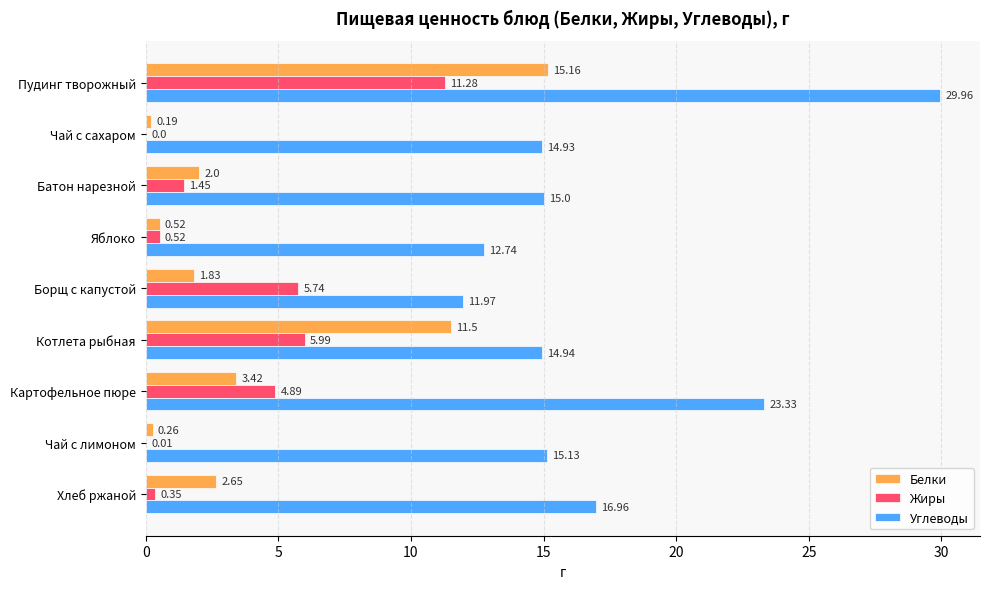

What is the sum of the Углеводы values at Борщ с капустой and Котлета рыбная?

26.9